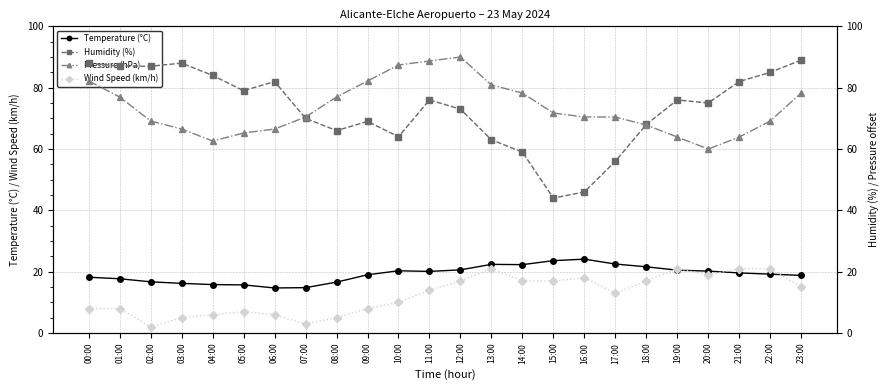

At which label does Pressure (hPa) first exceed 70?

00:00